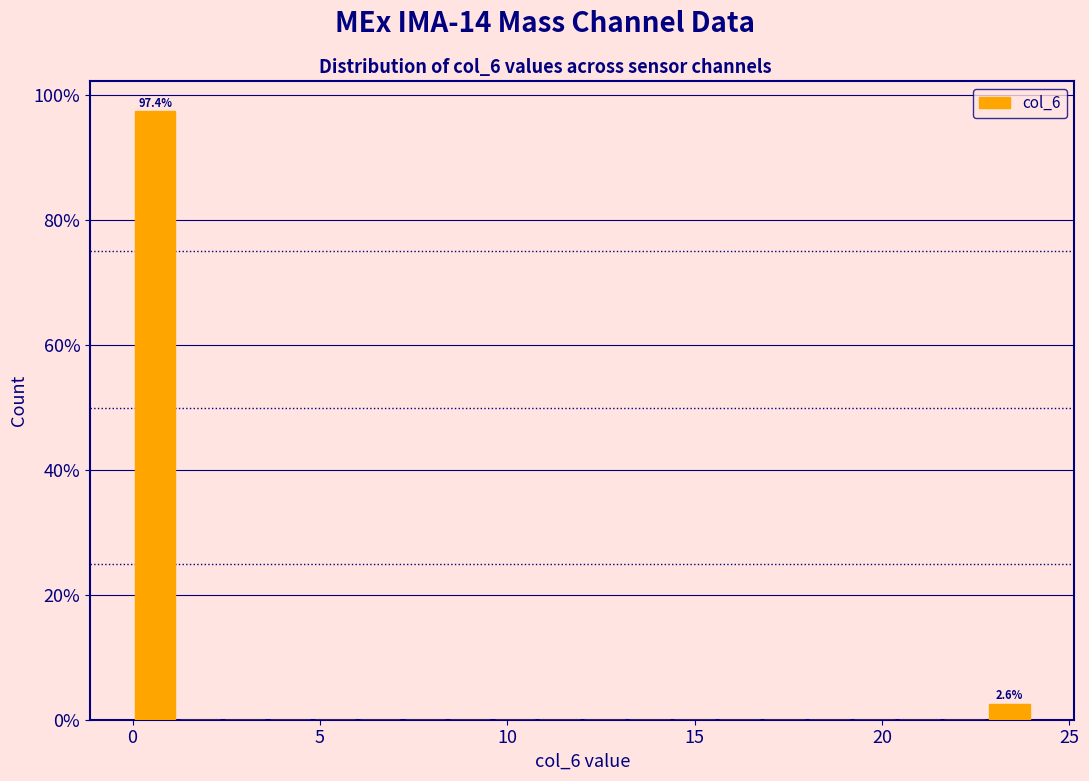

Read against the x-axis, roughly where is the centre of the tallest bar?

0.5